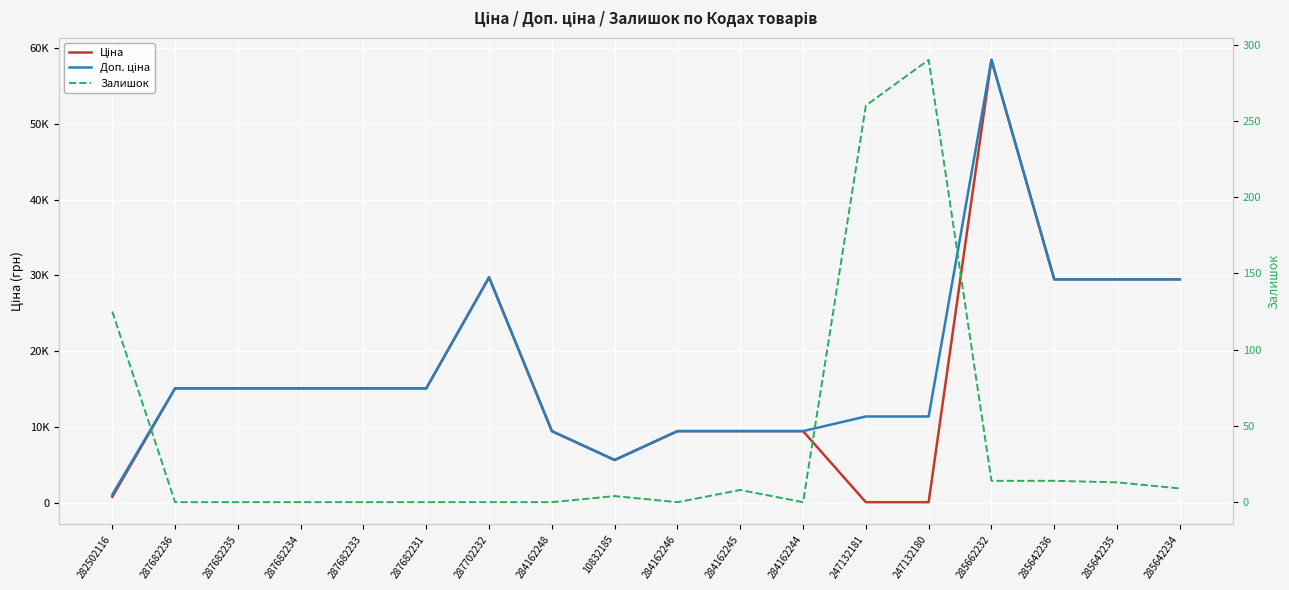

Which has a higher value, 287682233 or 285642234?

285642234